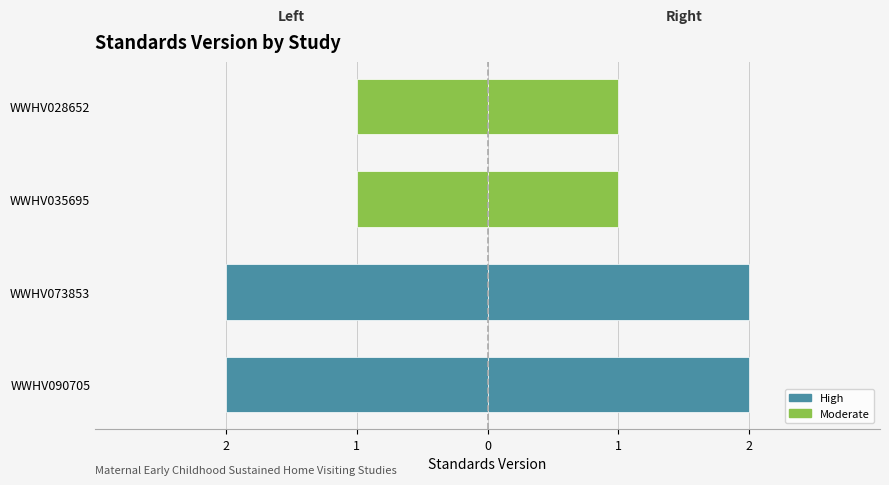

List the labels in order of value, smallest first.

WWHV035695, WWHV028652, WWHV090705, WWHV073853